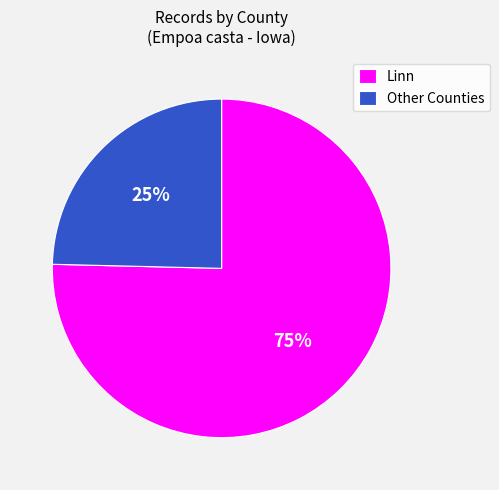

Is it true that Linn is 75% of the pie?

True